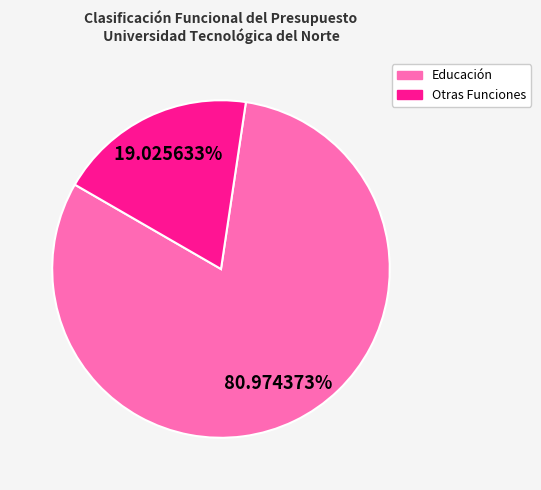

Is there any slice that represents more than half of the pie?

Yes